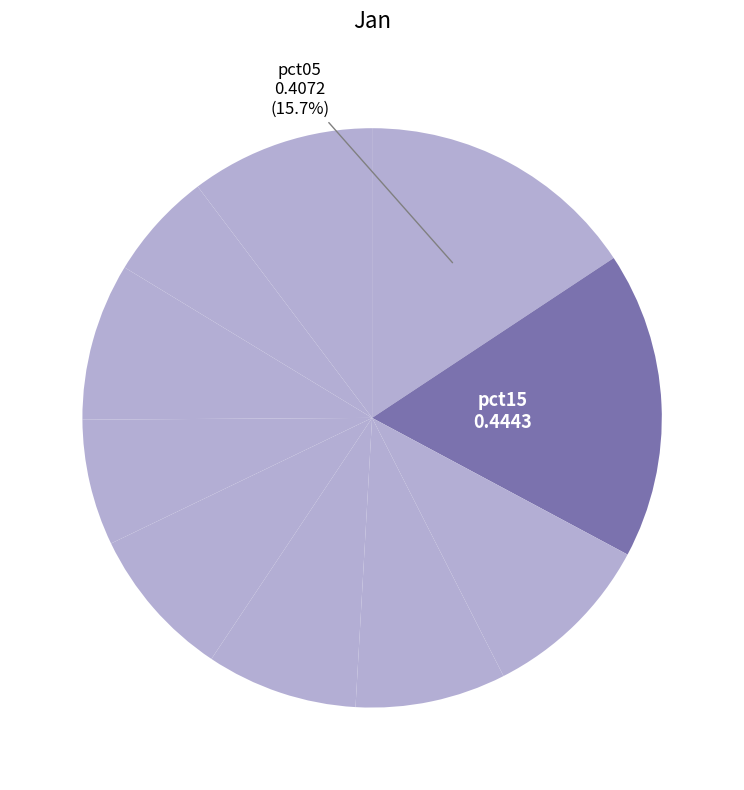

To the nearest percent, what is the average slice percentage?

10%